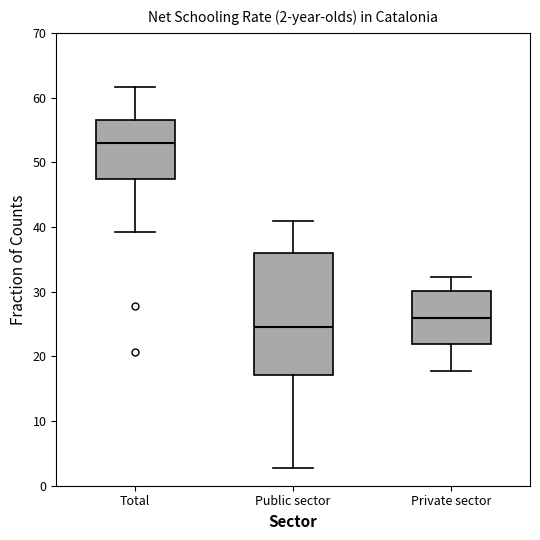

Which box has the highest median line?

Total